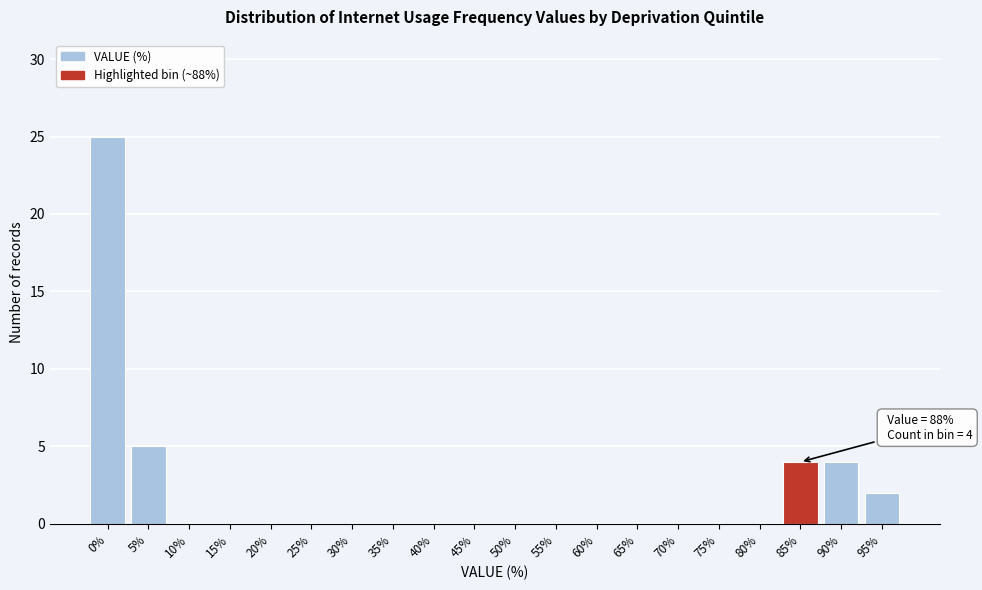

Reading right to left, transcribe all the data shown in this chart.

95%=2	90%=4	85%=4	80%=0	75%=0	70%=0	65%=0	60%=0	55%=0	50%=0	45%=0	40%=0	35%=0	30%=0	25%=0	20%=0	15%=0	10%=0	5%=5	0%=25